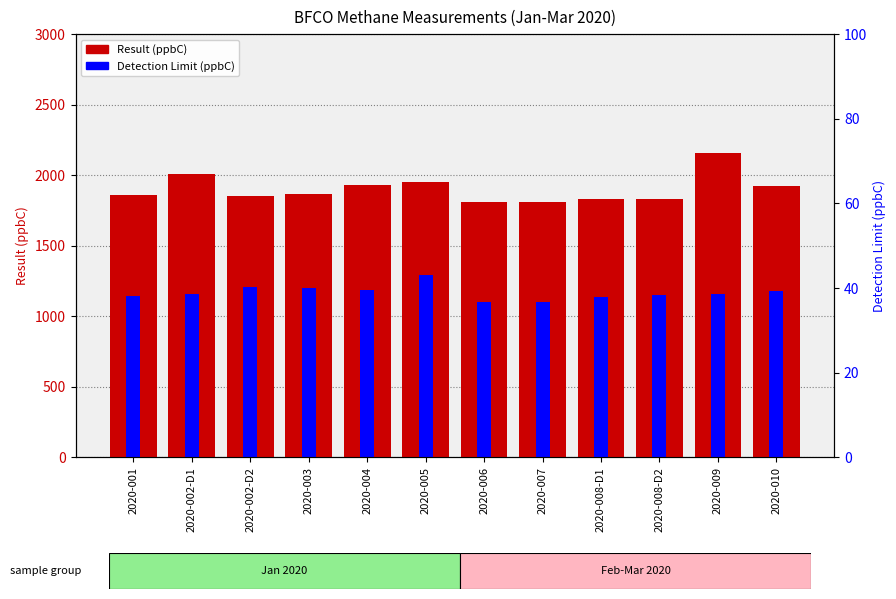

What are all the series names shown in the legend?

Result (ppbC), Detection Limit (ppbC)